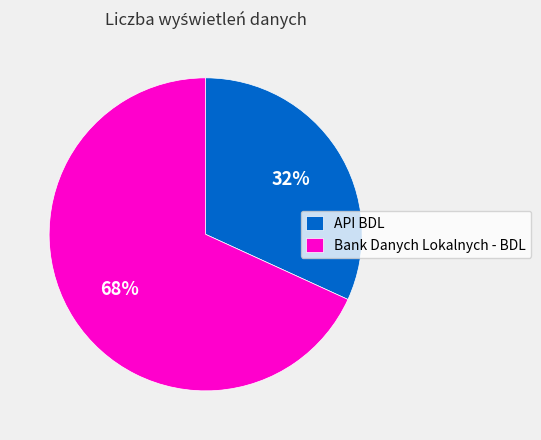

How many segments does this pie chart have?

2